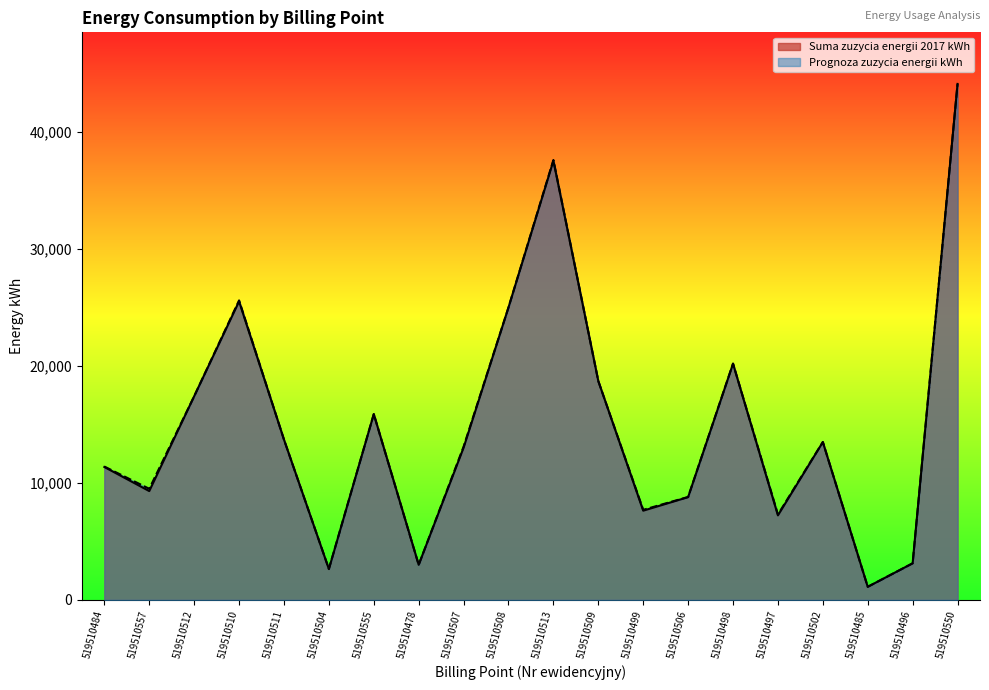

List the series in order of their overall mean, lowest first.

Suma zuzycia energii 2017 kWh, Prognoza zuzycia energii kWh